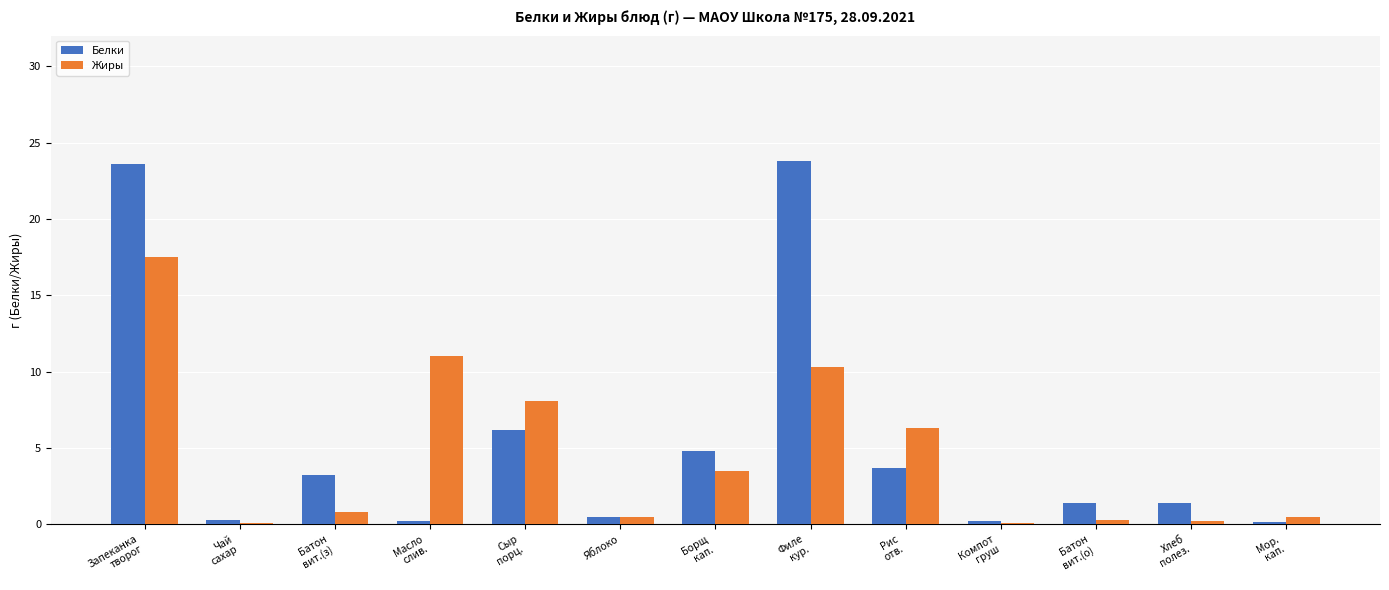

How many bars are there in total?

26